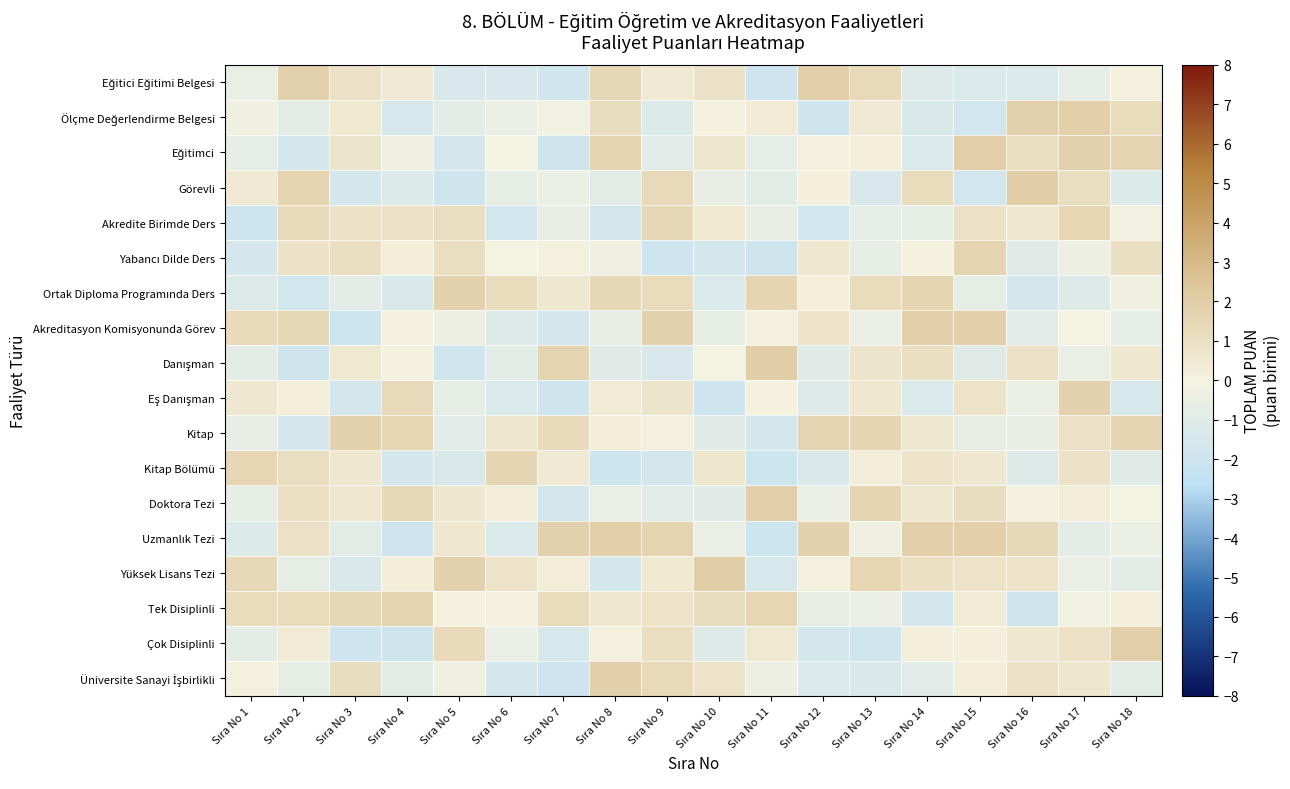

How many categories are shown in the chart?

18